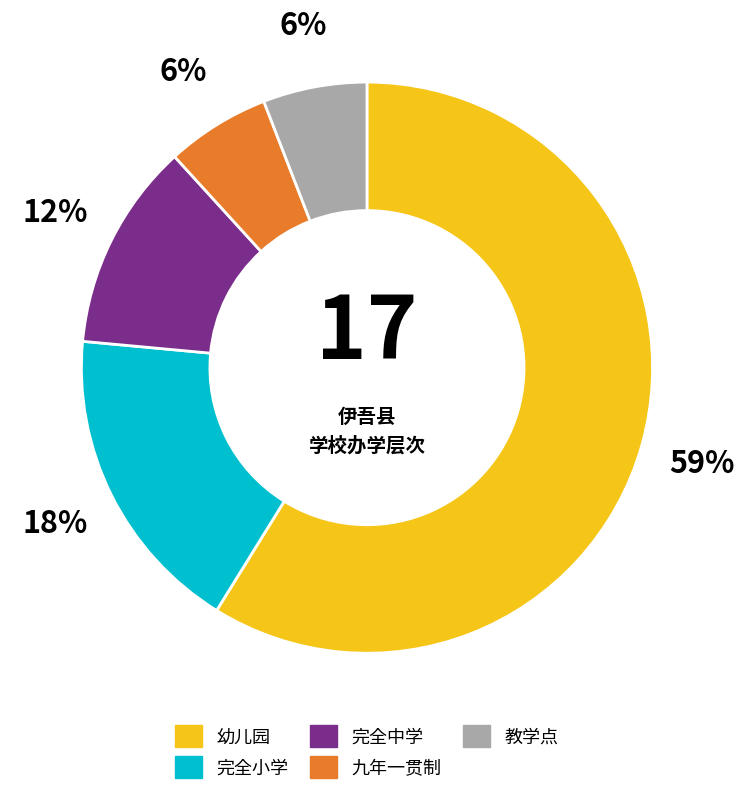

Which has a higher value, 完全中学 or 幼儿园?

幼儿园